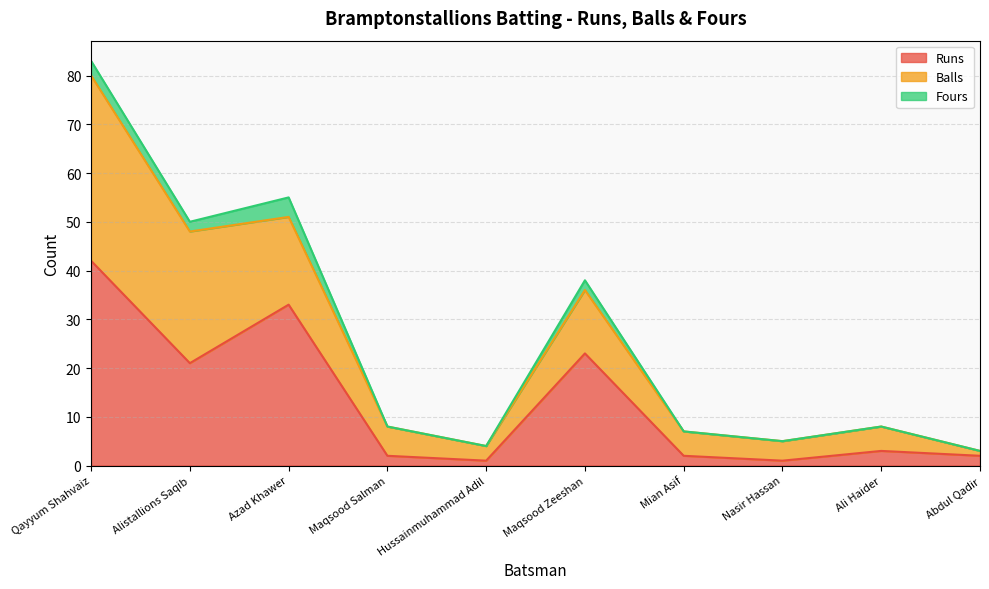

Where is the first local maximum for Balls?

Maqsood Zeeshan